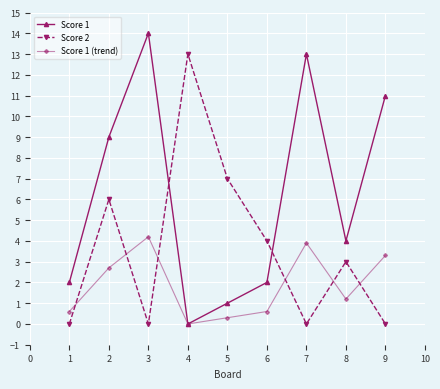

True or false: Score 2 and Score 1 intersect in this chart.

True